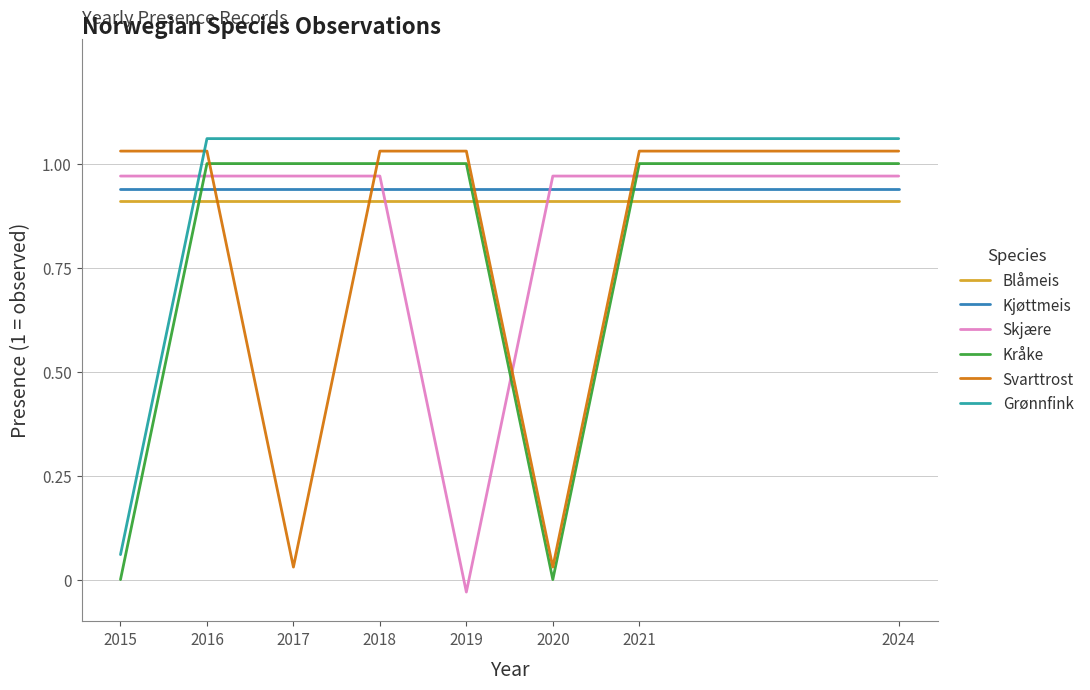

Is this an area chart (filled region under the line)?

No